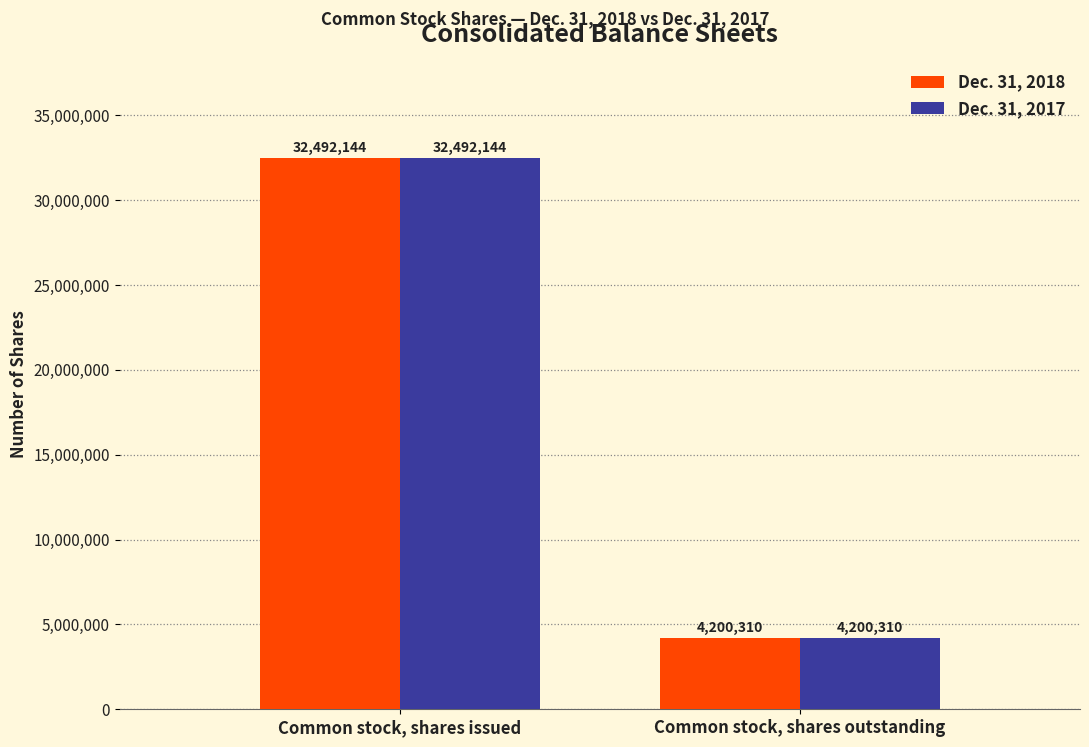

True or false: Dec. 31, 2018 has a value of 32492144 at Common stock, shares issued.

True